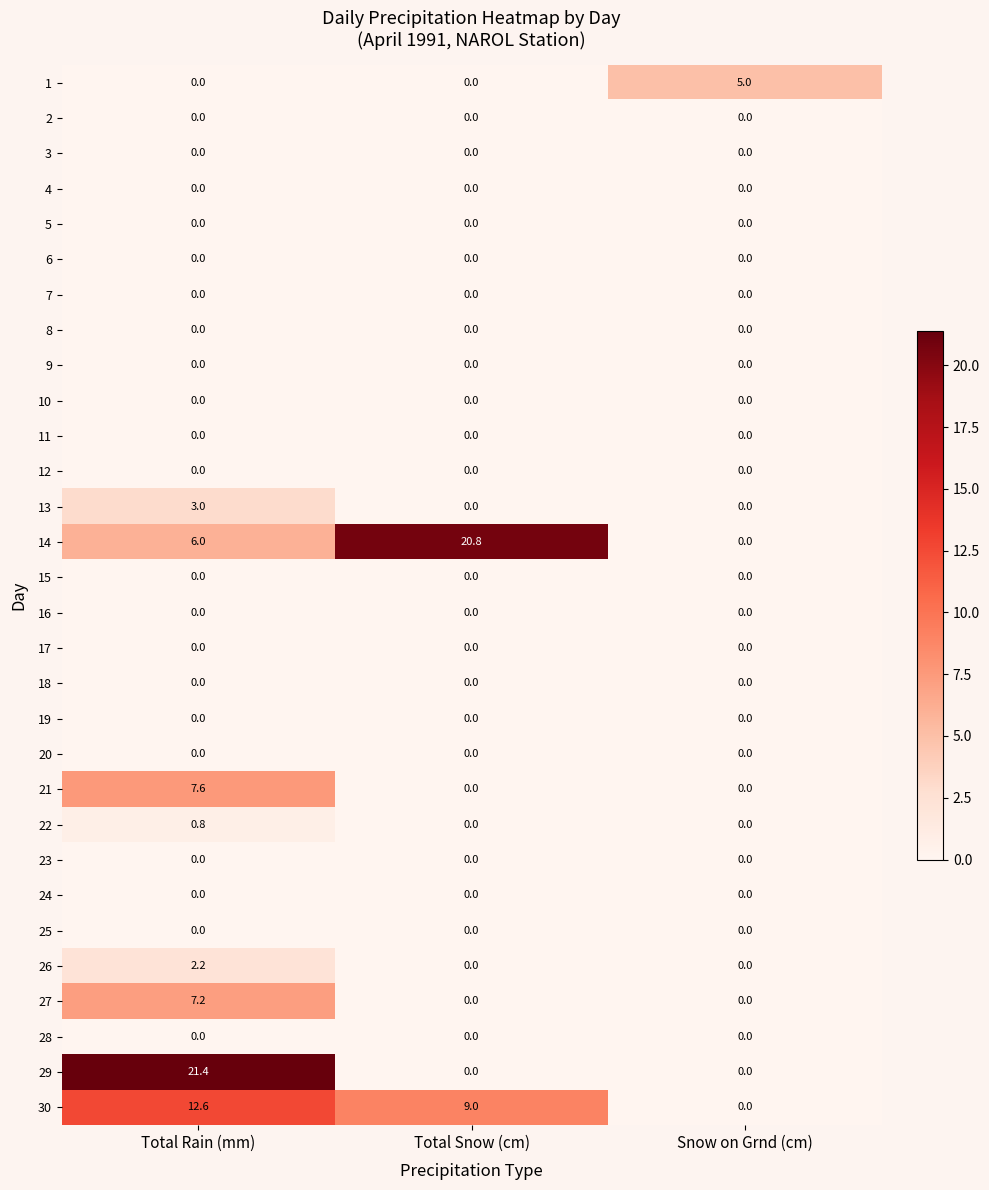

Count the 1 values in the range 0 to 5.

3